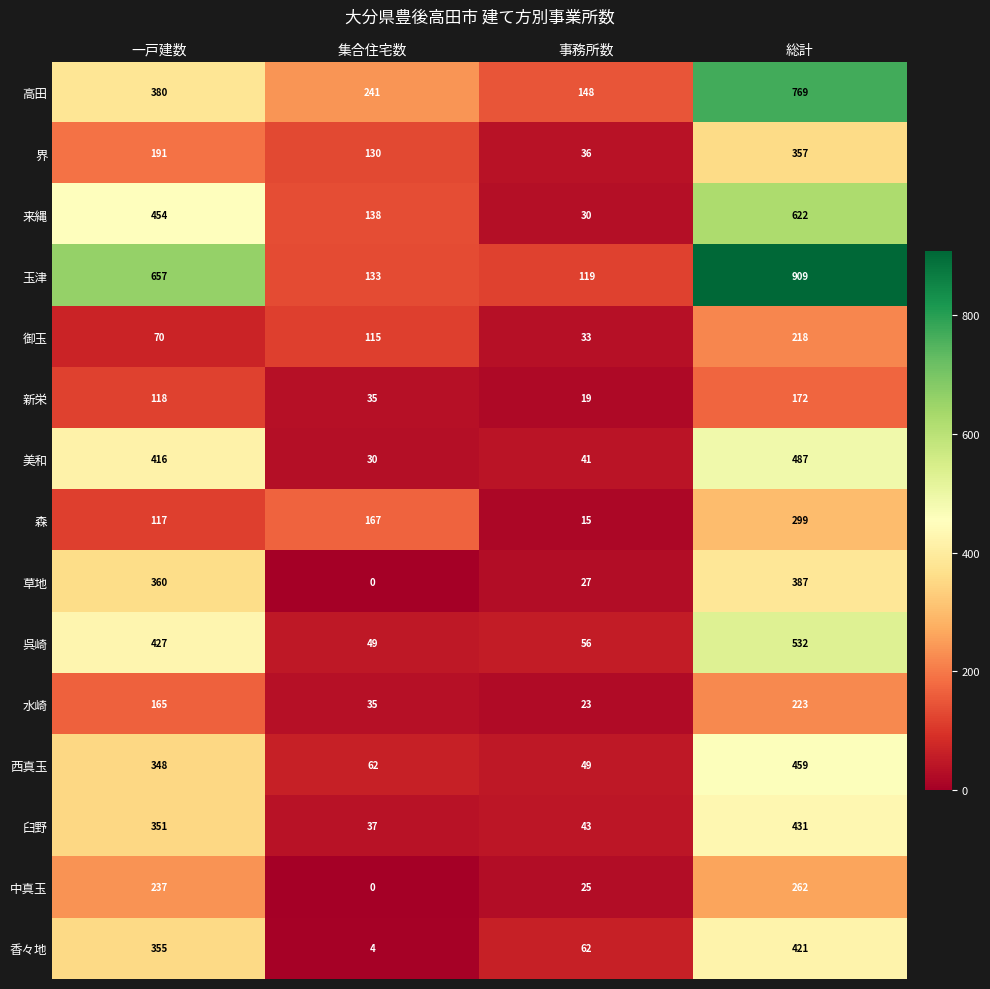

What is the approximate value of 美和 at 総計, to the nearest 10?

490